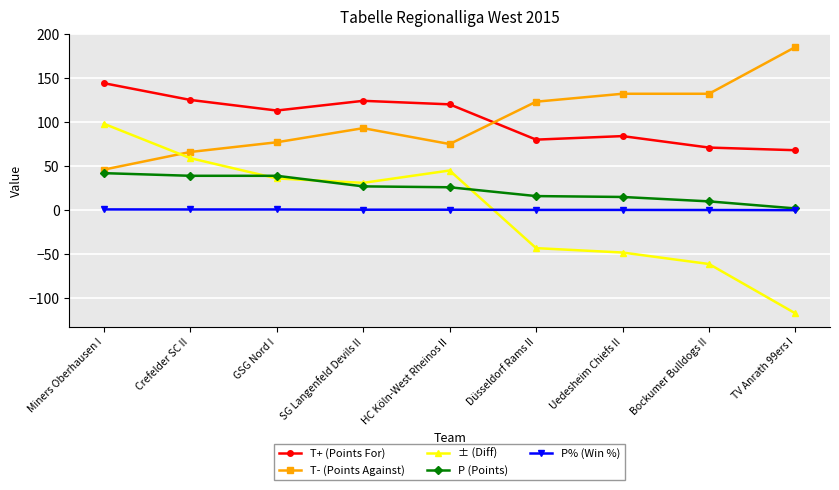

Which series has the largest range (max minus min)?

± (Diff)